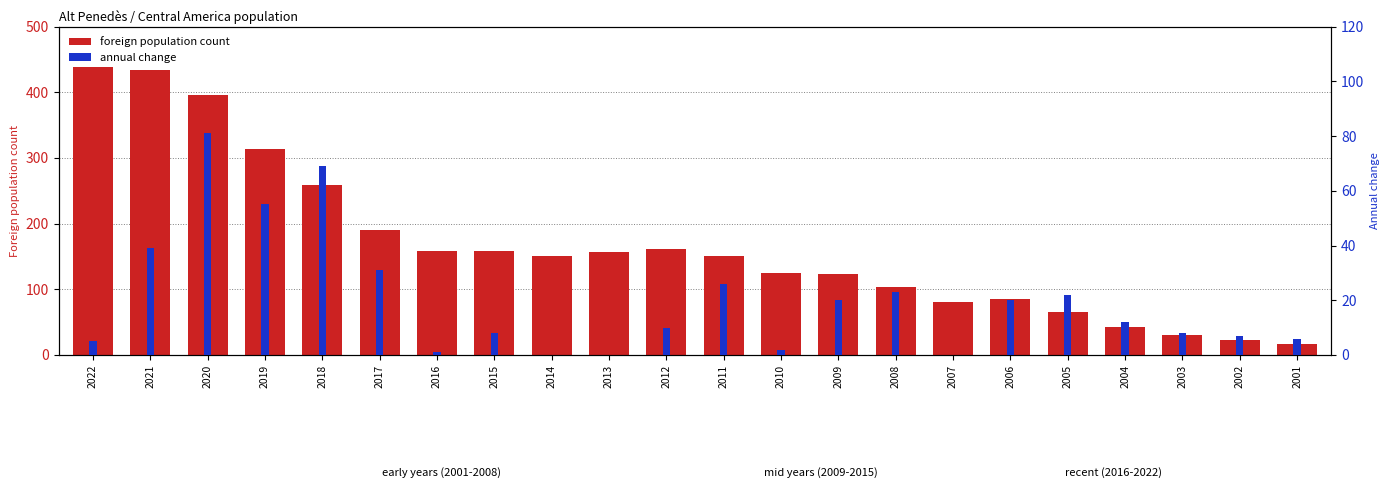

How many data points in foreign population count are above 151?

10